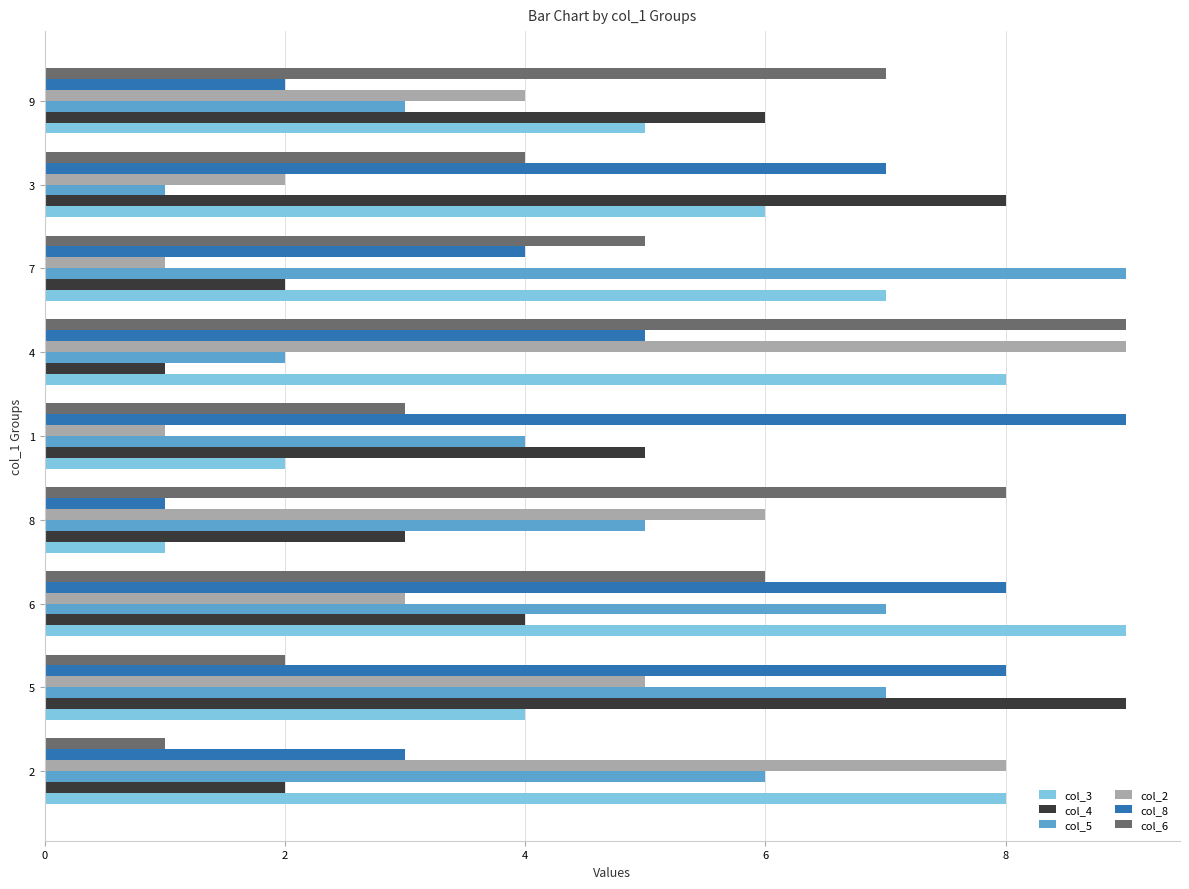

Where is col_2 nearest to the value 5?

5